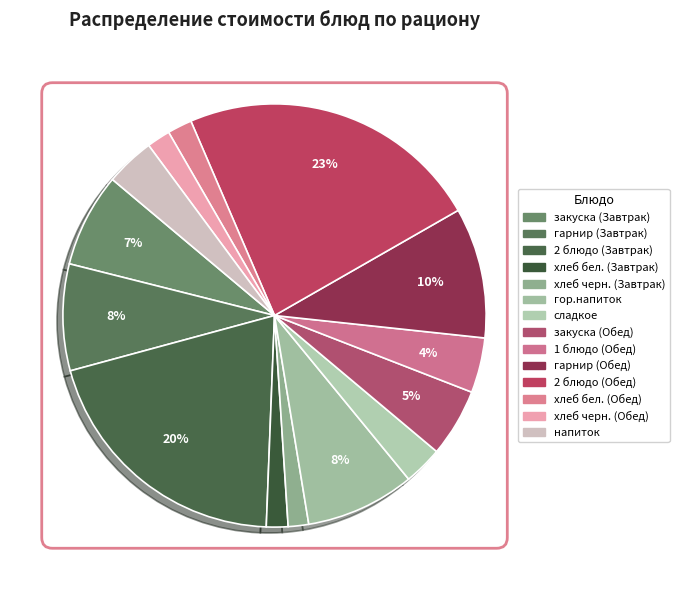

To the nearest percent, what is the difference between the largest and smallest slice percentages?

22%